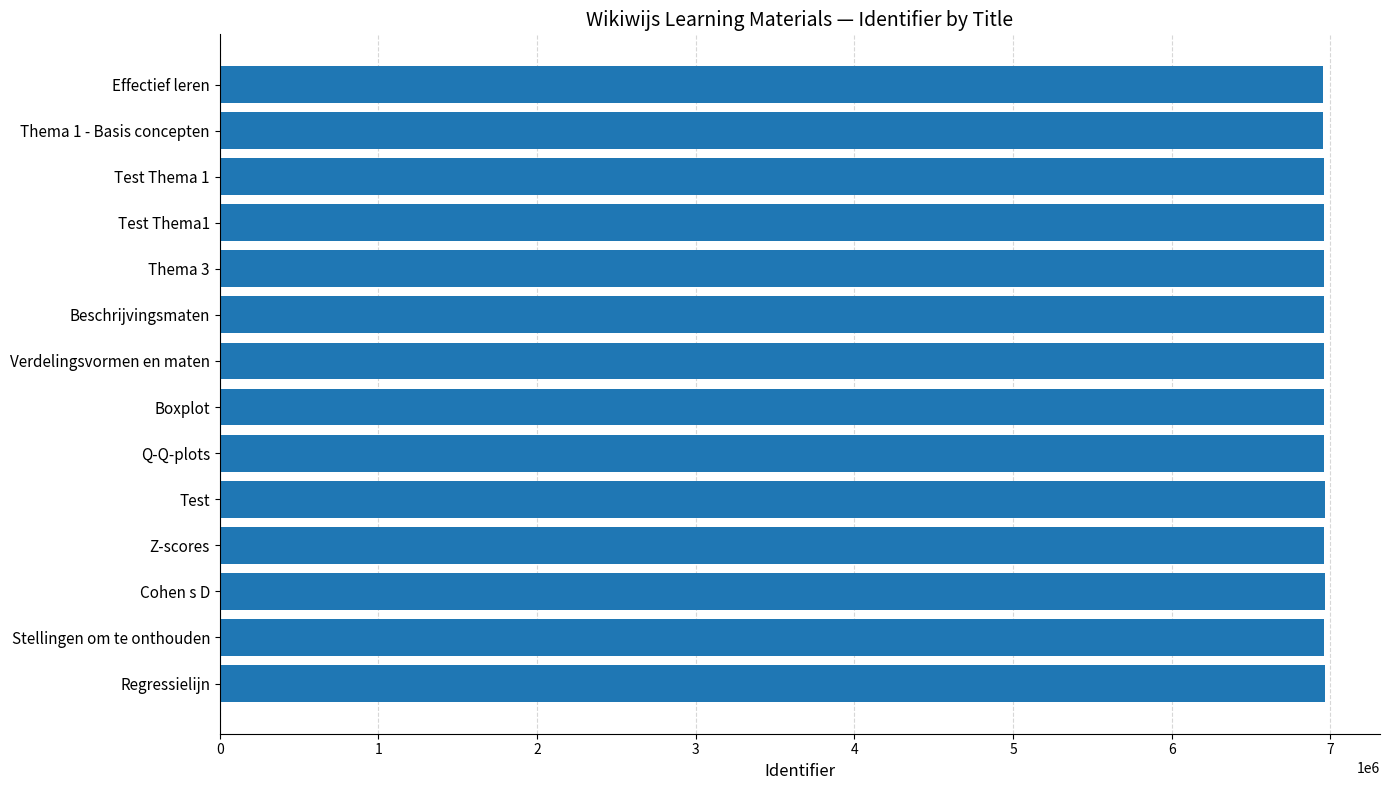

What is the minimum value shown in the chart?

6956514